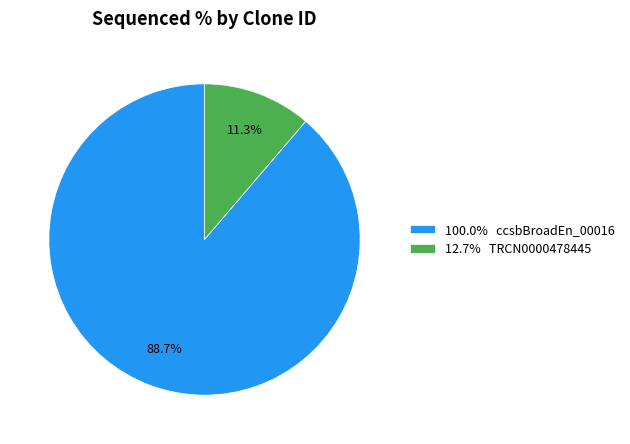

Do 100.0% ccsbBroadEn_00016 and 12.7% TRCN0000478445 together represent more than half of the pie?

Yes